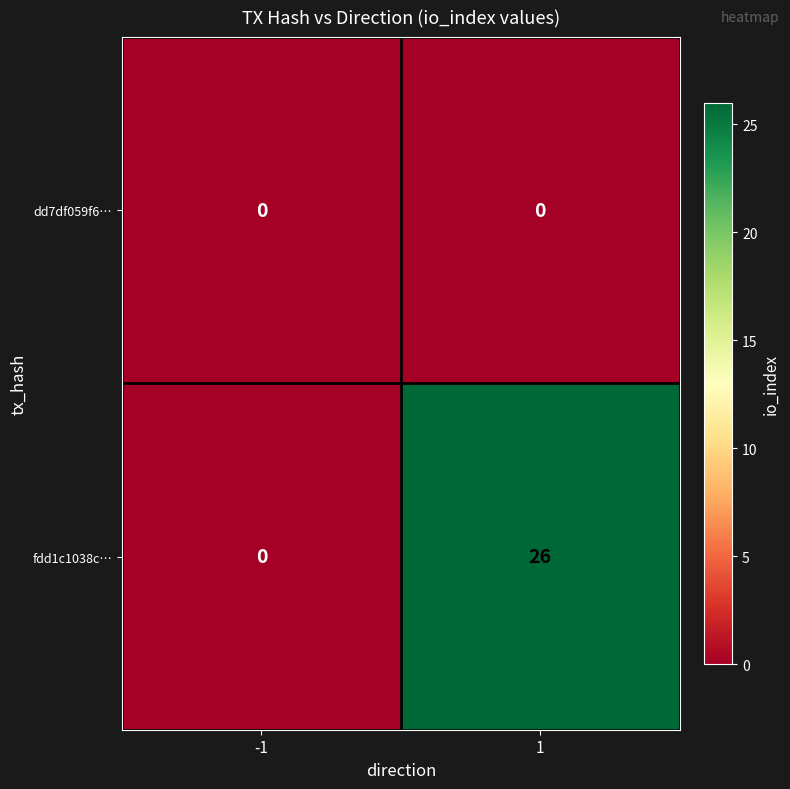

Reading left to right, extract all data points from this chart.

dd7df059f6…: -1=0	1=0
fdd1c1038c…: -1=0	1=26